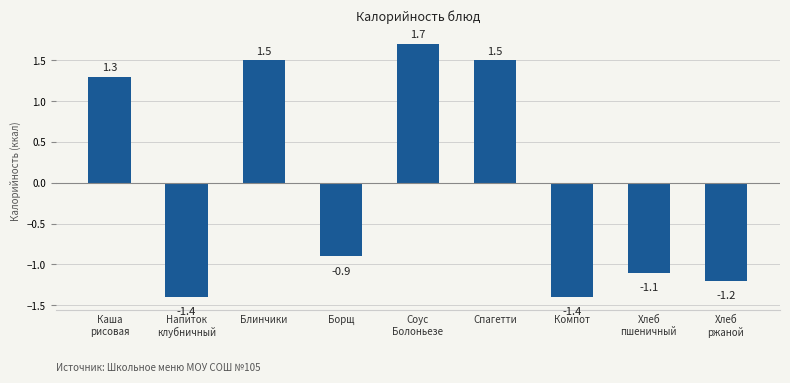

At which label is the value closest to 0?

Борщ